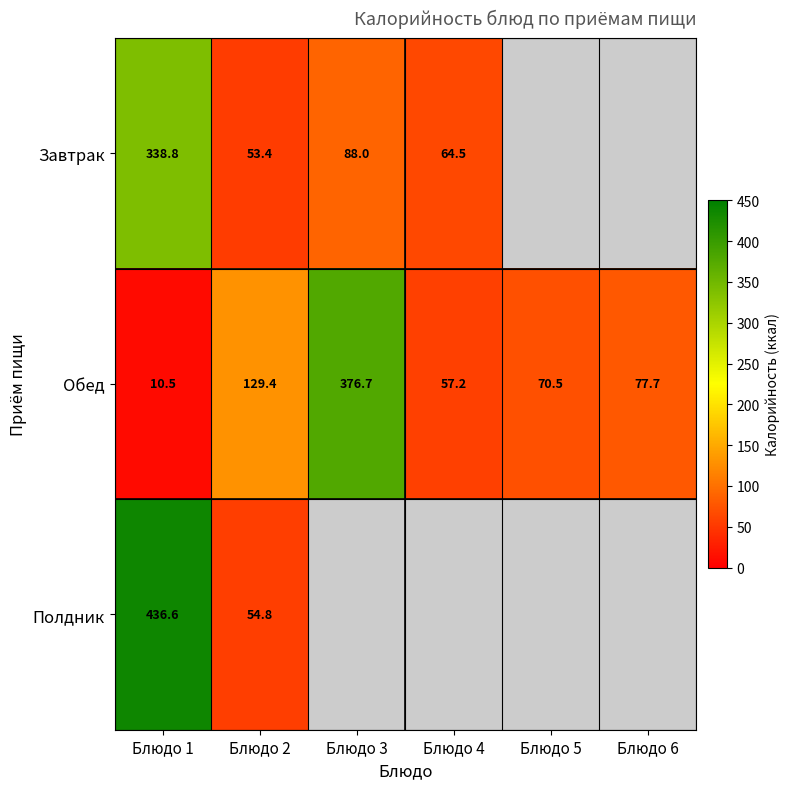

At which label does Обед reach its peak?

Блюдо 3